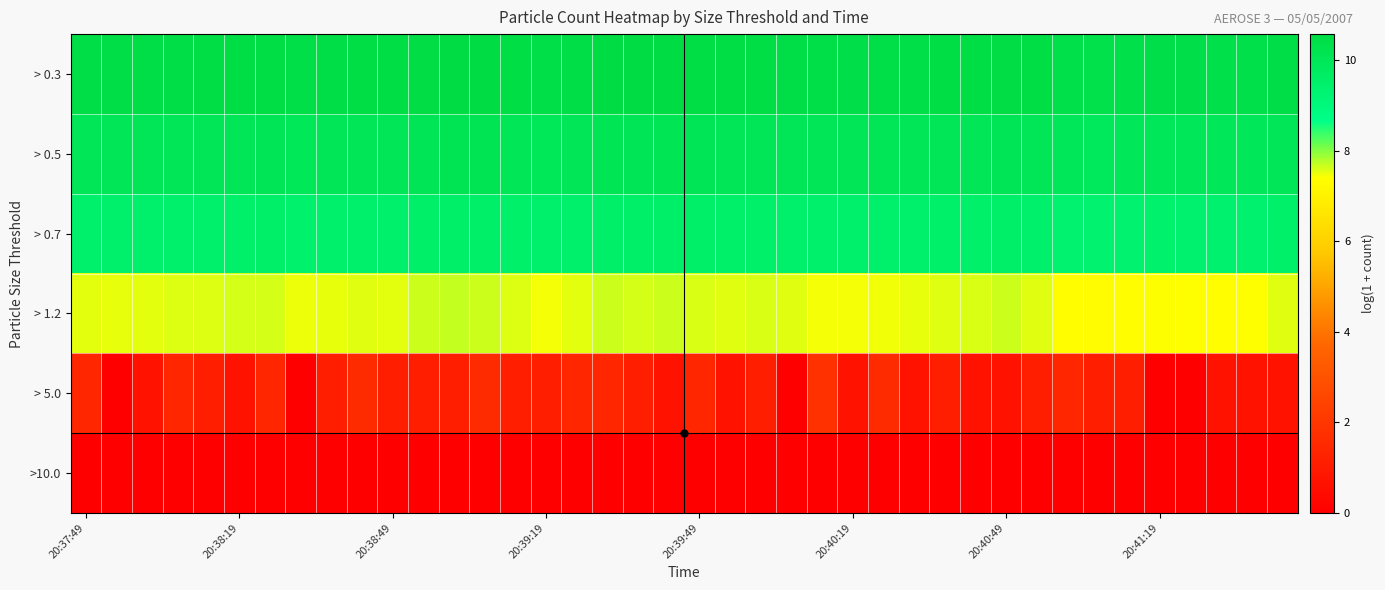

How many distinct data groups are displayed?

6